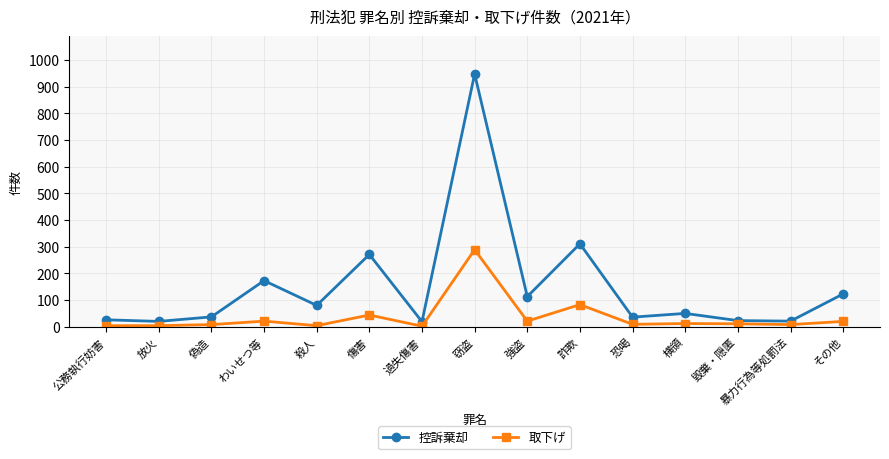

True or false: 取下げ and 控訴棄却 cross at least once.

False